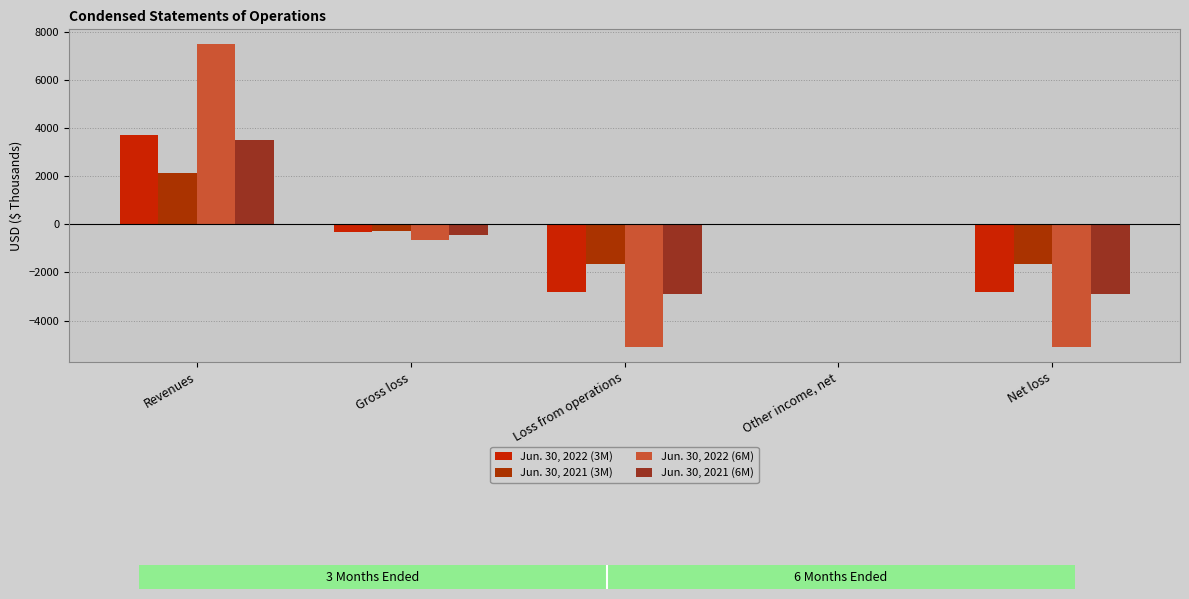

Which series changed the most between Other income, net and Net loss?

Jun. 30, 2022 (6M)